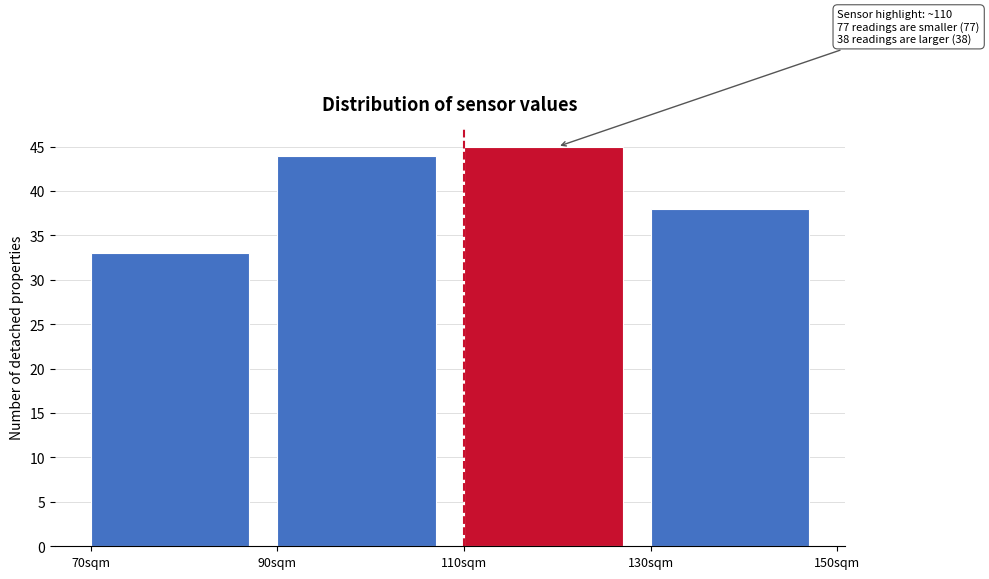

Which range on the x-axis has the tallest bar?

110 to 130